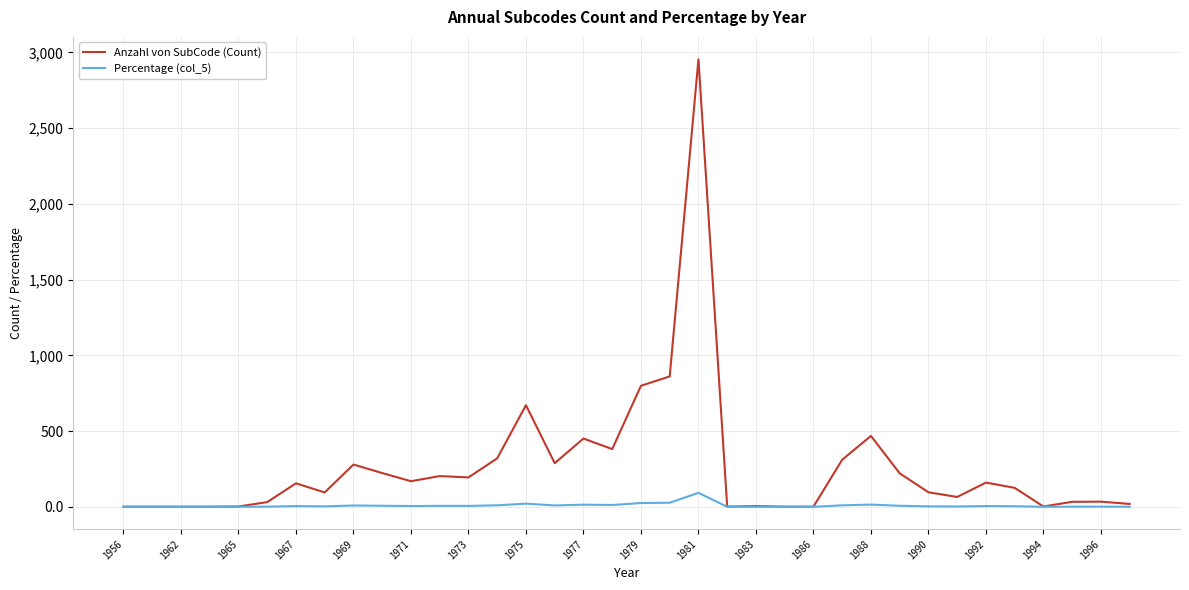

Rank the series by their average value, from lowest to highest.

Percentage (col_5), Anzahl von SubCode (Count)